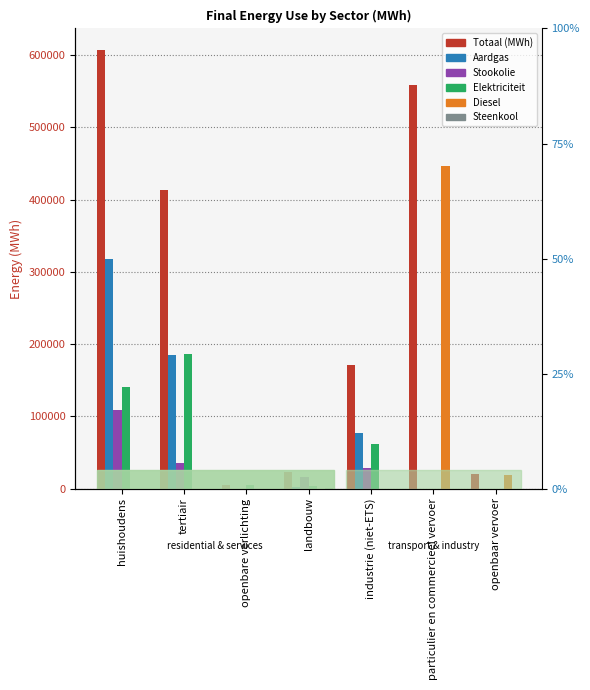

How many values in the Aardgas series exceed 2521?

4